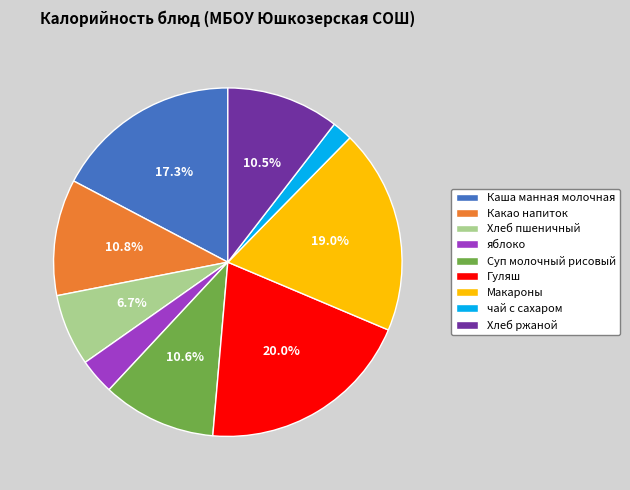

Is Суп молочный рисовый the majority of the pie?

No